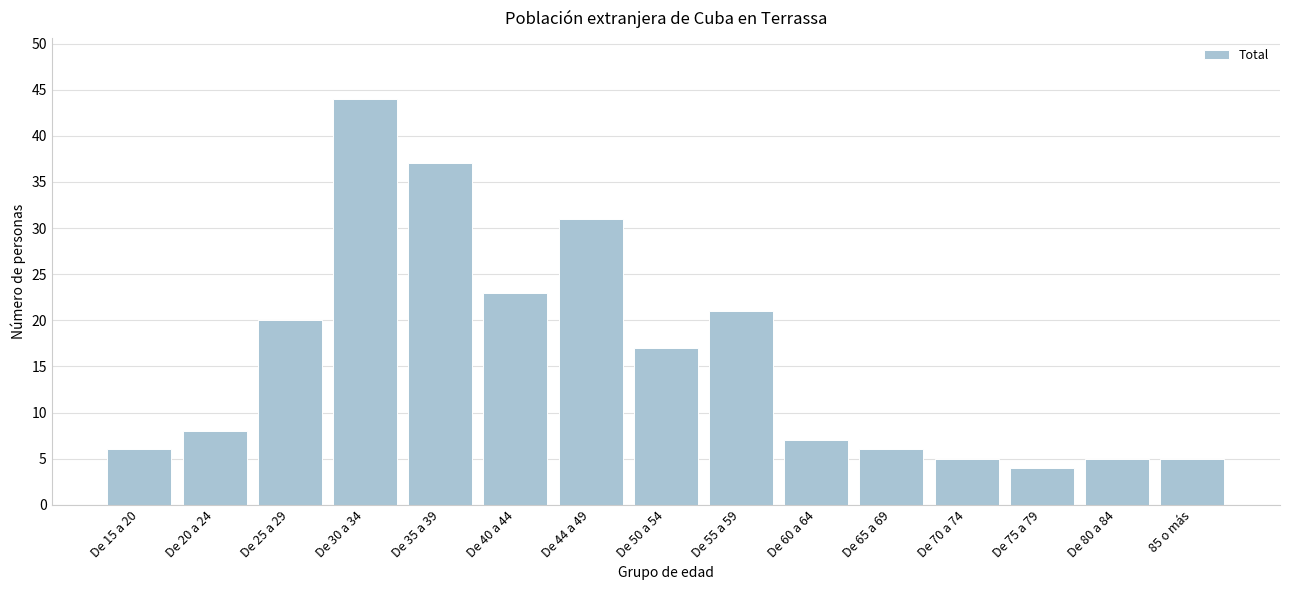

Reading left to right, extract all data points from this chart.

De 15 a 20=6	De 20 a 24=8	De 25 a 29=20	De 30 a 34=44	De 35 a 39=37	De 40 a 44=23	De 44 a 49=31	De 50 a 54=17	De 55 a 59=21	De 60 a 64=7	De 65 a 69=6	De 70 a 74=5	De 75 a 79=4	De 80 a 84=5	85 o más=5